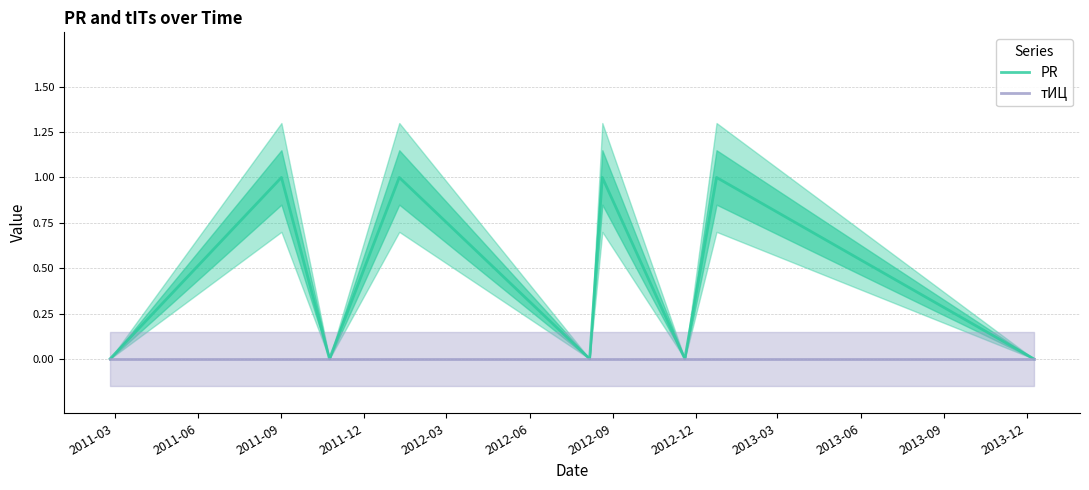

What position from the left is 2012-06?

6